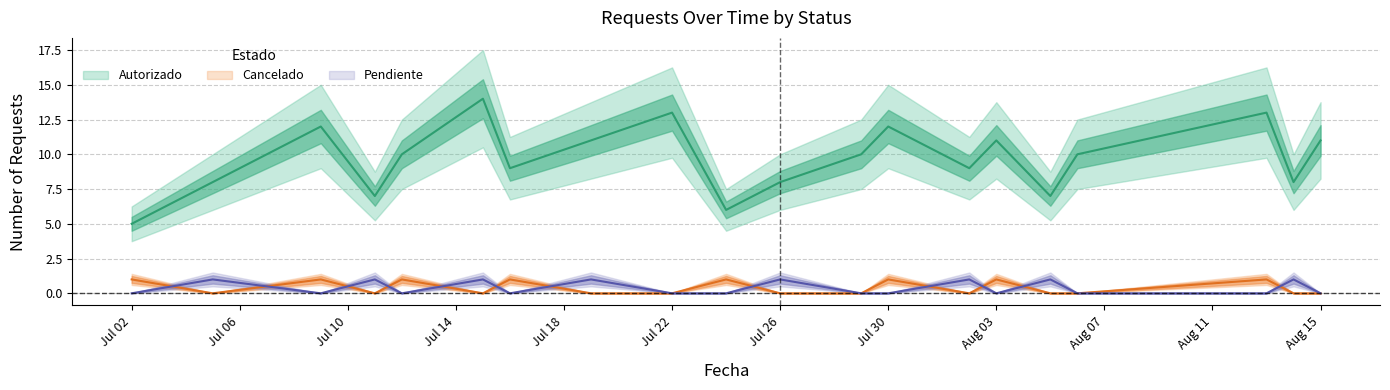

What is the total value across all series at Aug 15?

11